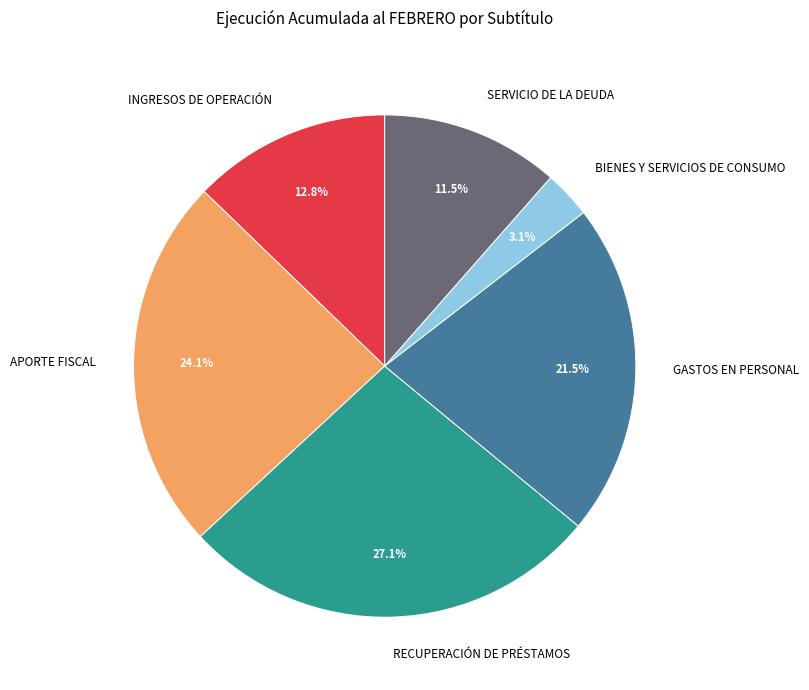

How many slices are in this pie chart?

6